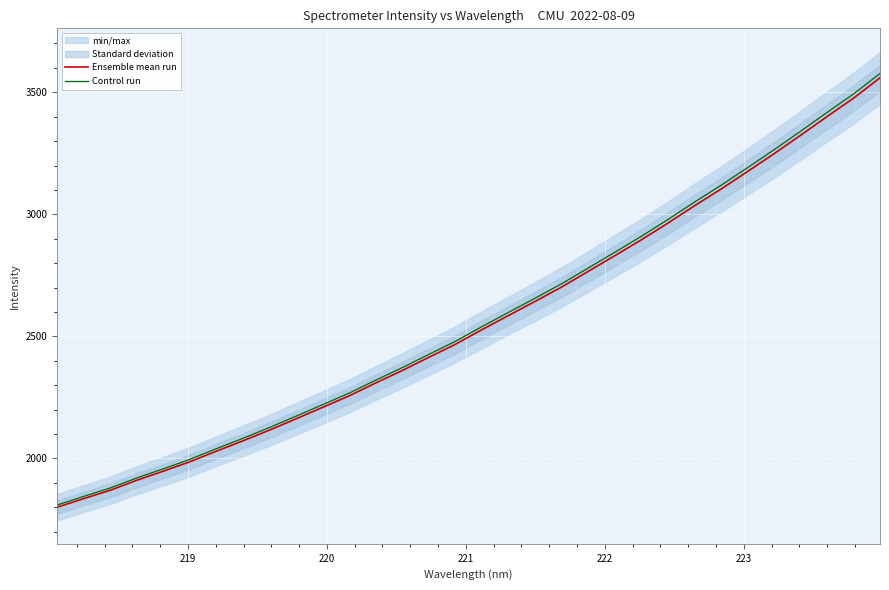

Is it true that Control run equals 5622.9 at 29?

False